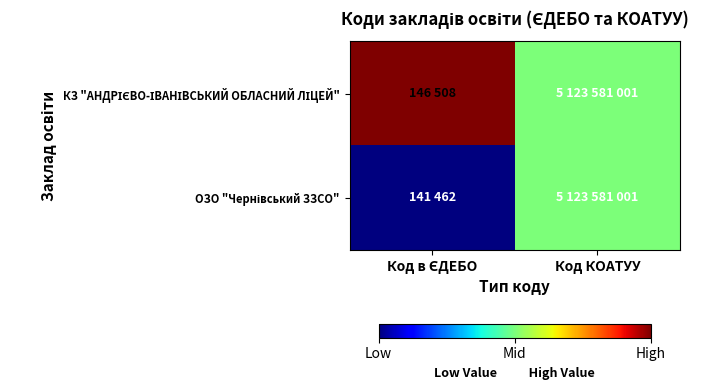

Count the number of data series in this chart.

2